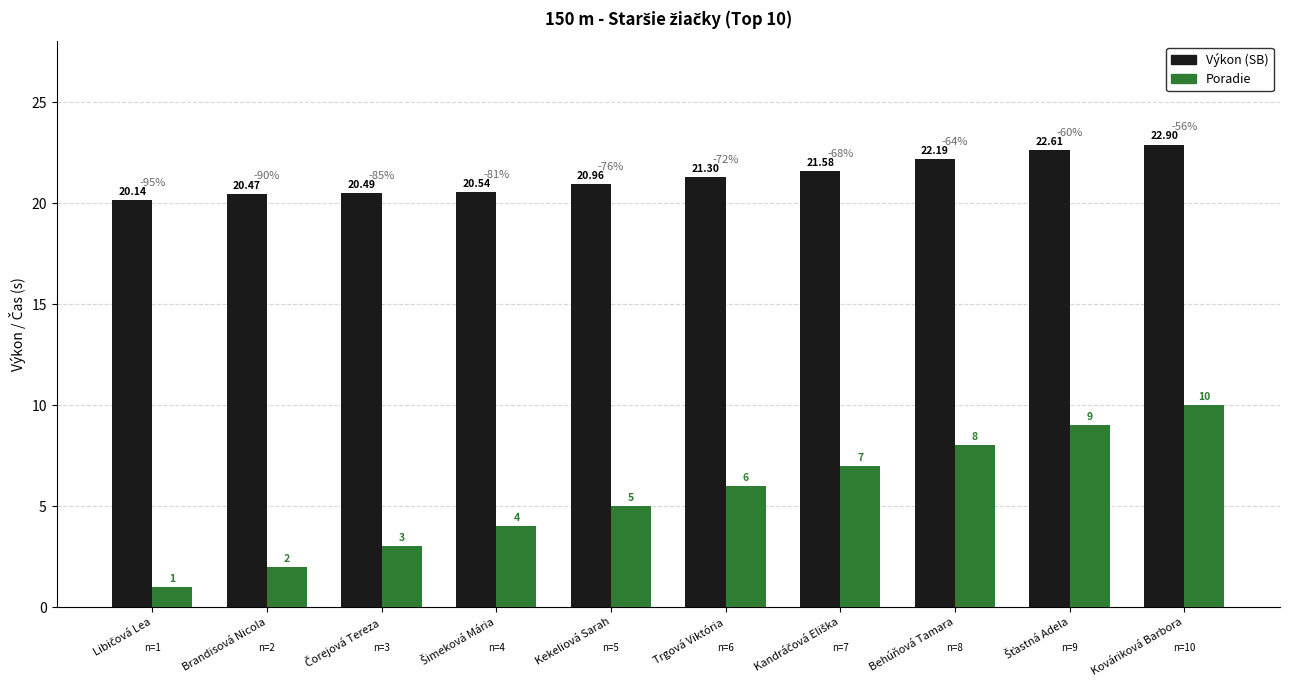

What is the average value of the Poradie series?

5.5